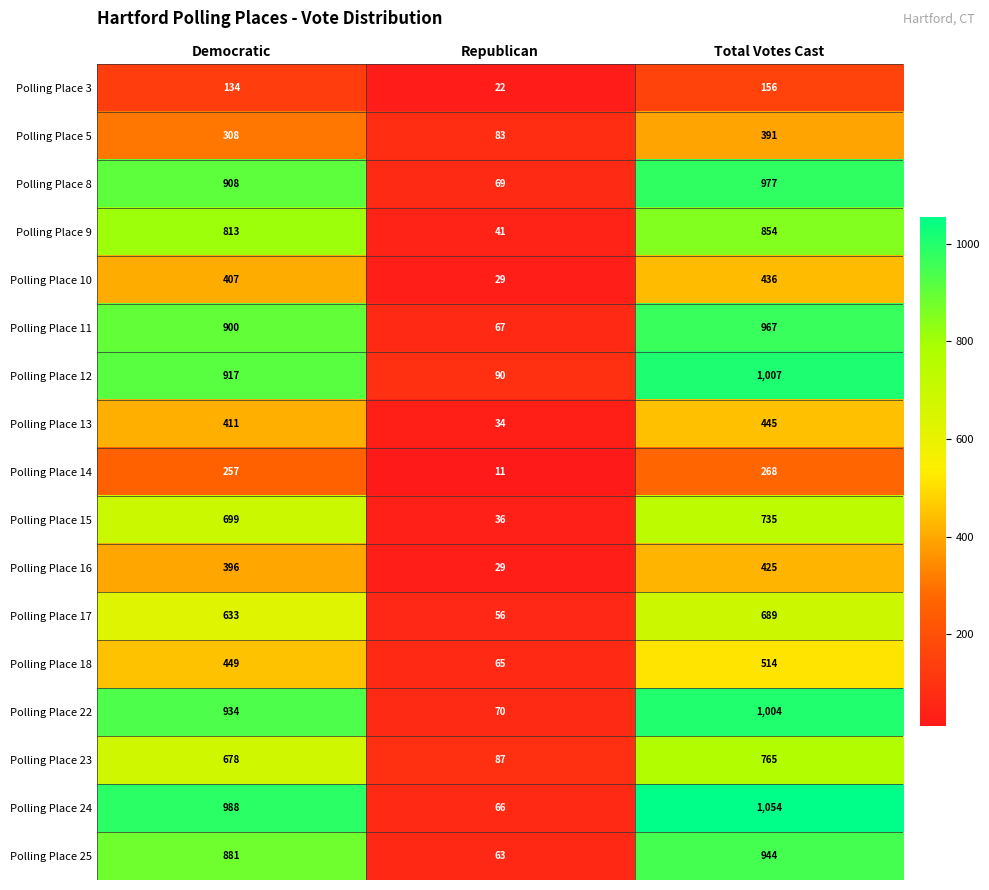

Which category has the highest value in the Polling Place 24 series?

Total Votes Cast